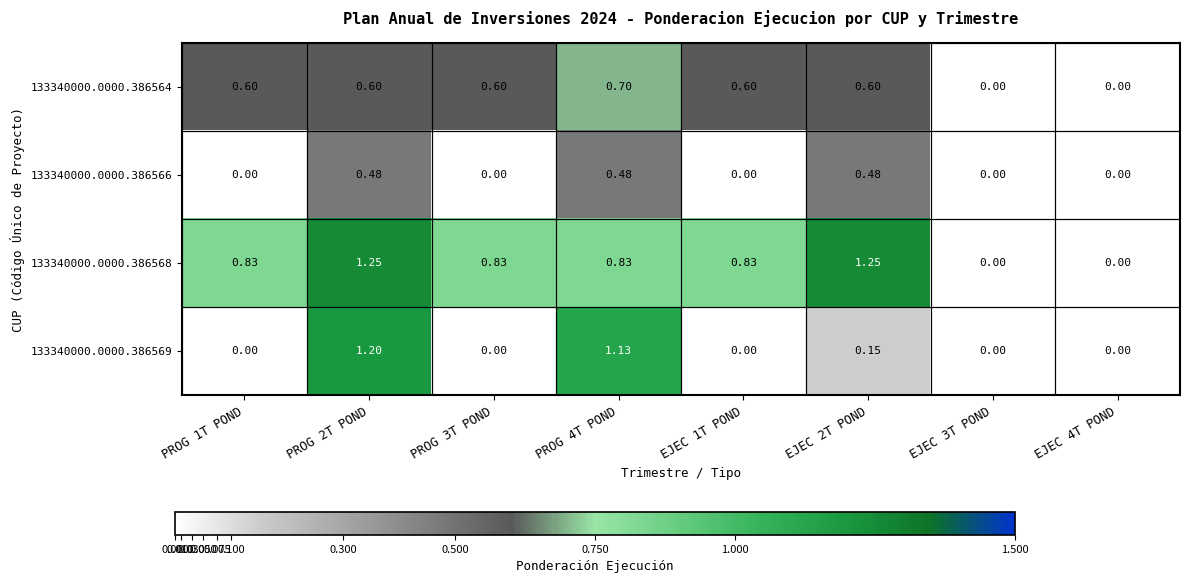

Is the value of 133340000.0000.386568 at PROG 1T POND greater than the value of 133340000.0000.386566 at PROG 3T POND?

Yes